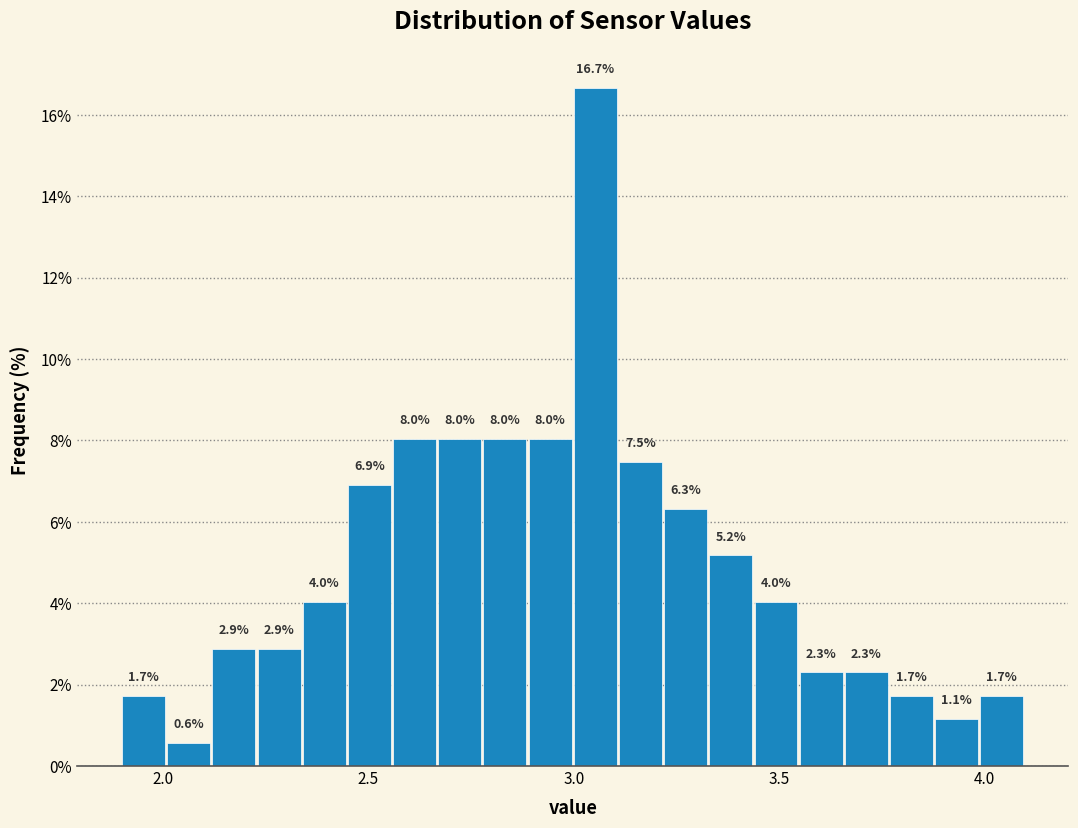

Read against the x-axis, roughly where is the centre of the tallest bar?

3.05